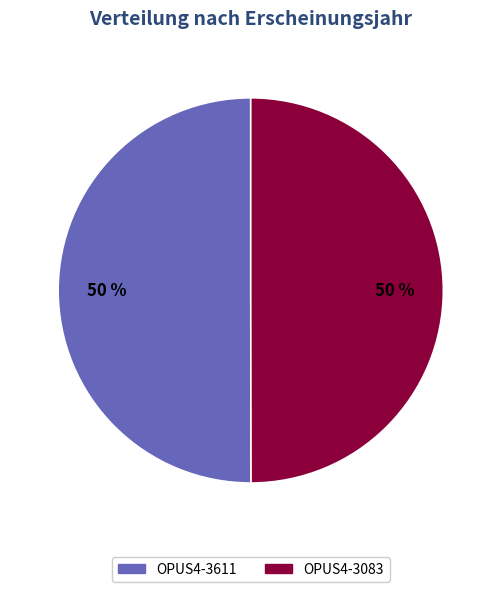

Combined, do OPUS4-3083 and OPUS4-3611 account for over 50%?

Yes